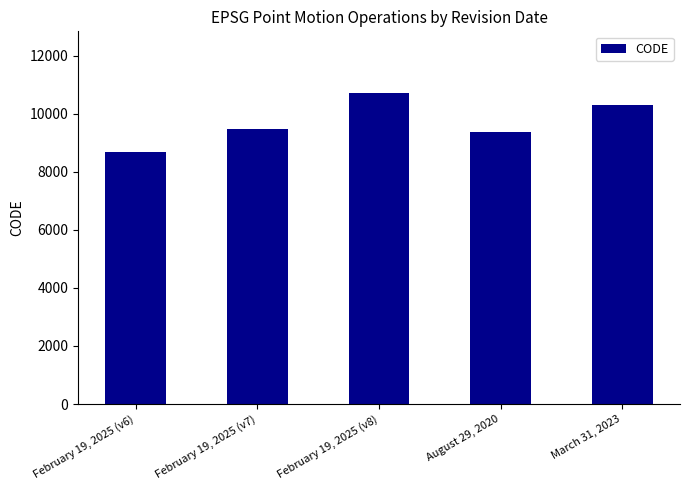

What is the greatest value displayed?

10707